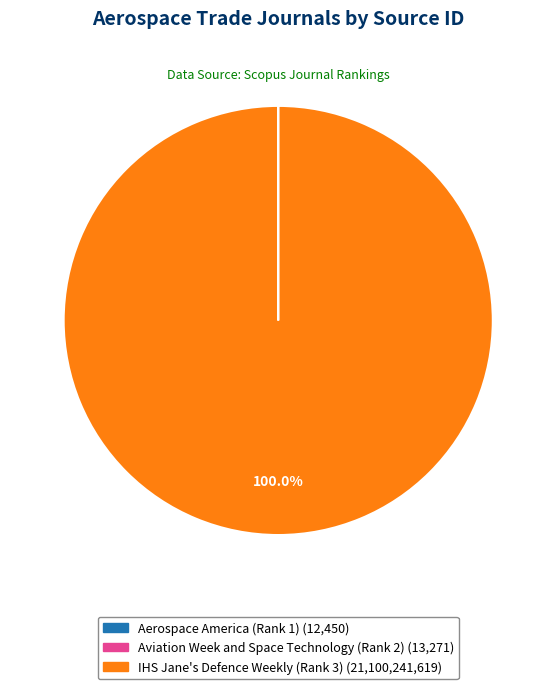

To the nearest percent, what portion does IHS Jane's Defence Weekly (Rank 3) represent?

100%